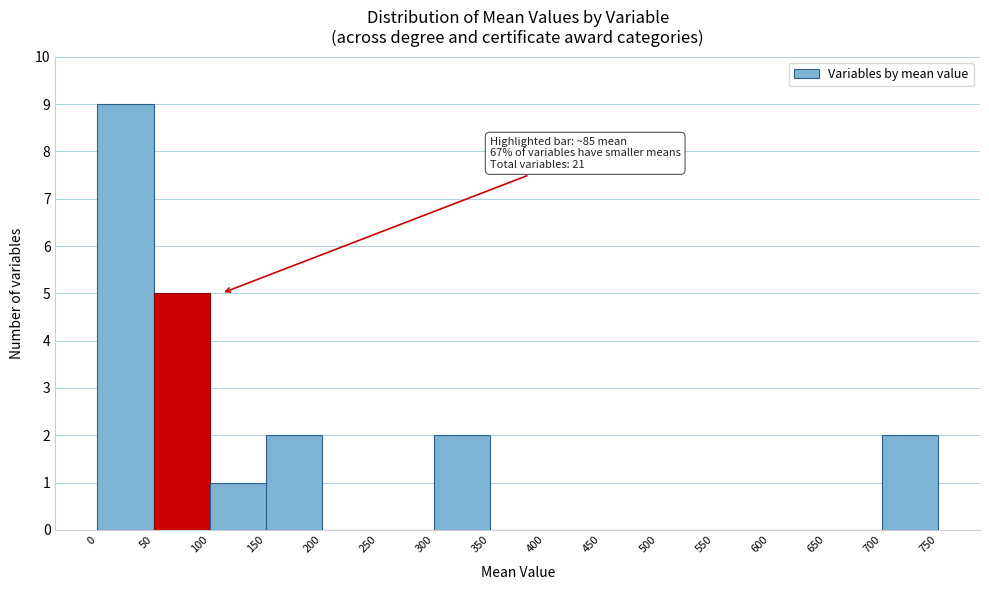

Which range on the x-axis has the tallest bar?

0 to 50